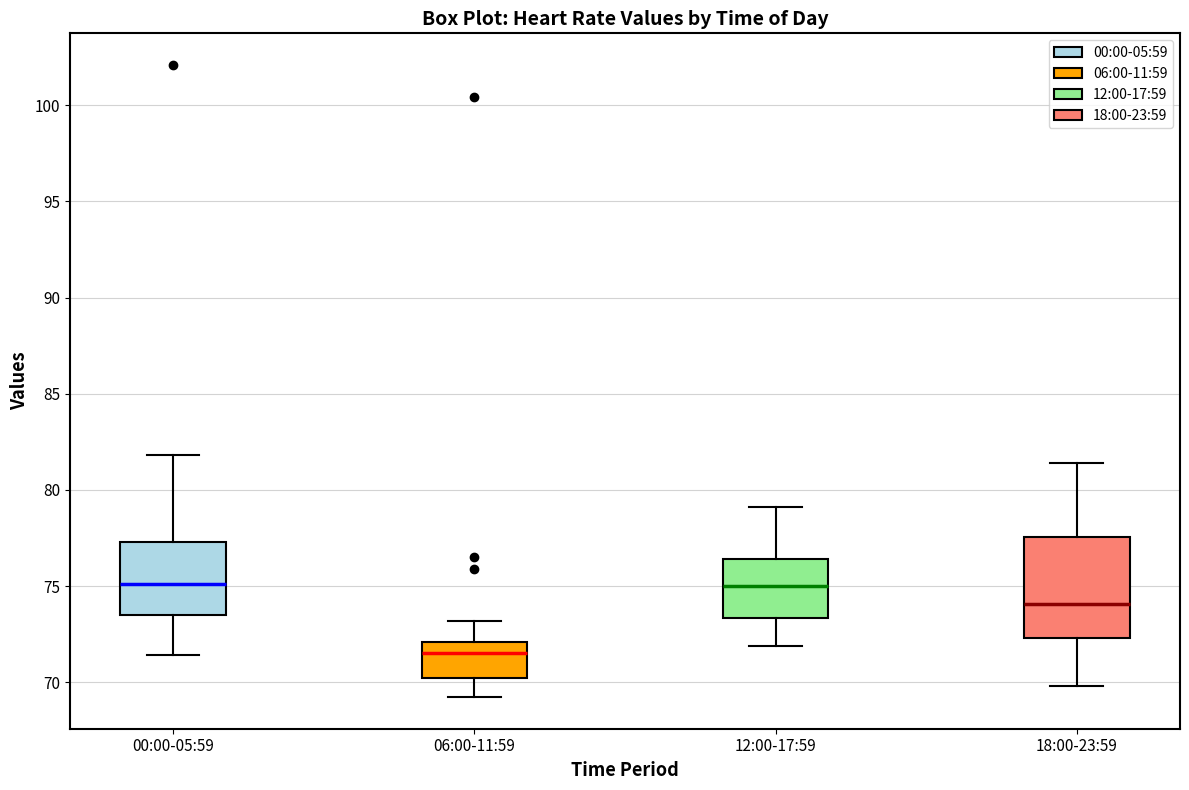

Reading left to right, read every box against the y-axis: the position of its median line, the range the box covers, and the ends of its whiskers. The values are not printed on the chart, so give them approximately, as read against the axis.

00:00-05:59: median 75.0, box 73.5 to 77.5, whiskers 71.5 to 82.0
06:00-11:59: median 71.5, box 70.0 to 72.0, whiskers 69.0 to 73.0
12:00-17:59: median 75.0, box 73.5 to 76.5, whiskers 72.0 to 79.0
18:00-23:59: median 74.0, box 72.5 to 77.5, whiskers 70.0 to 81.5